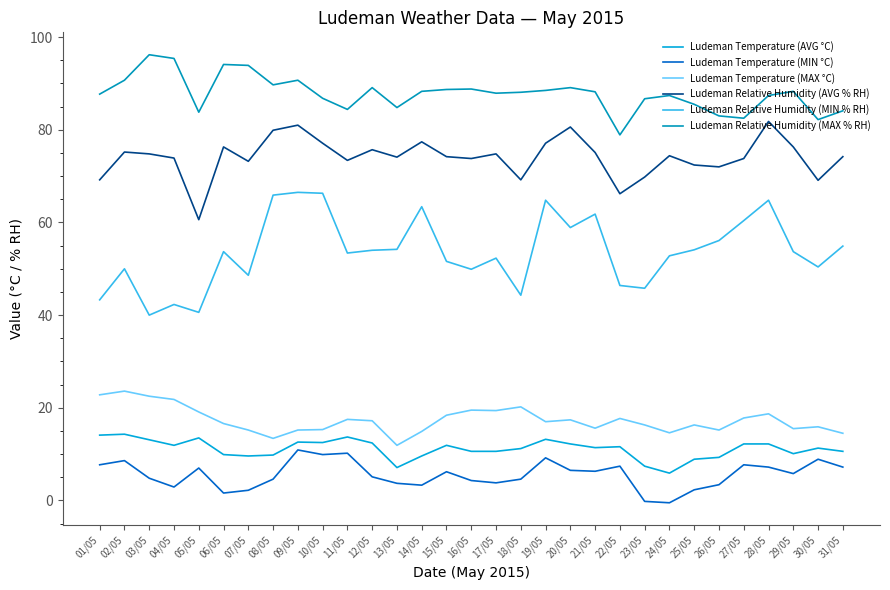

Does the chart have visible grid lines?

No